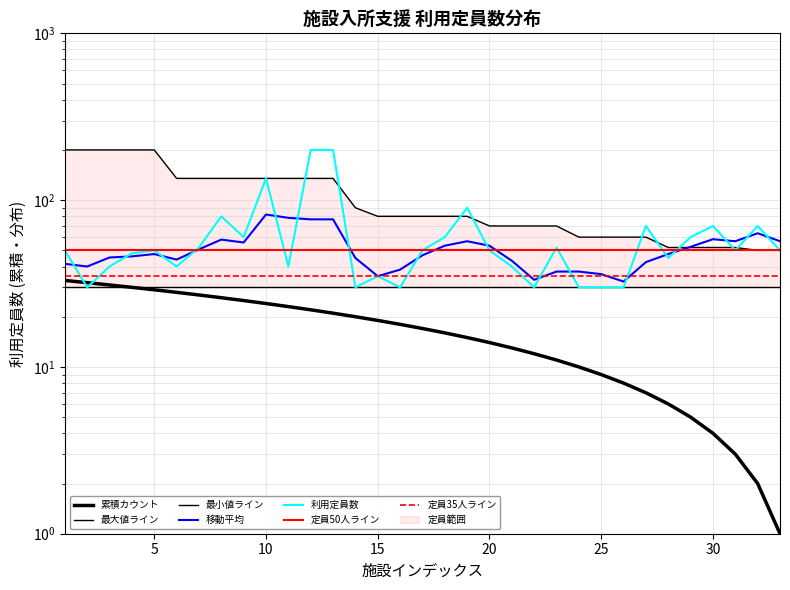

The 利用定員数 series shows 50.0 at 17. True or false?

True